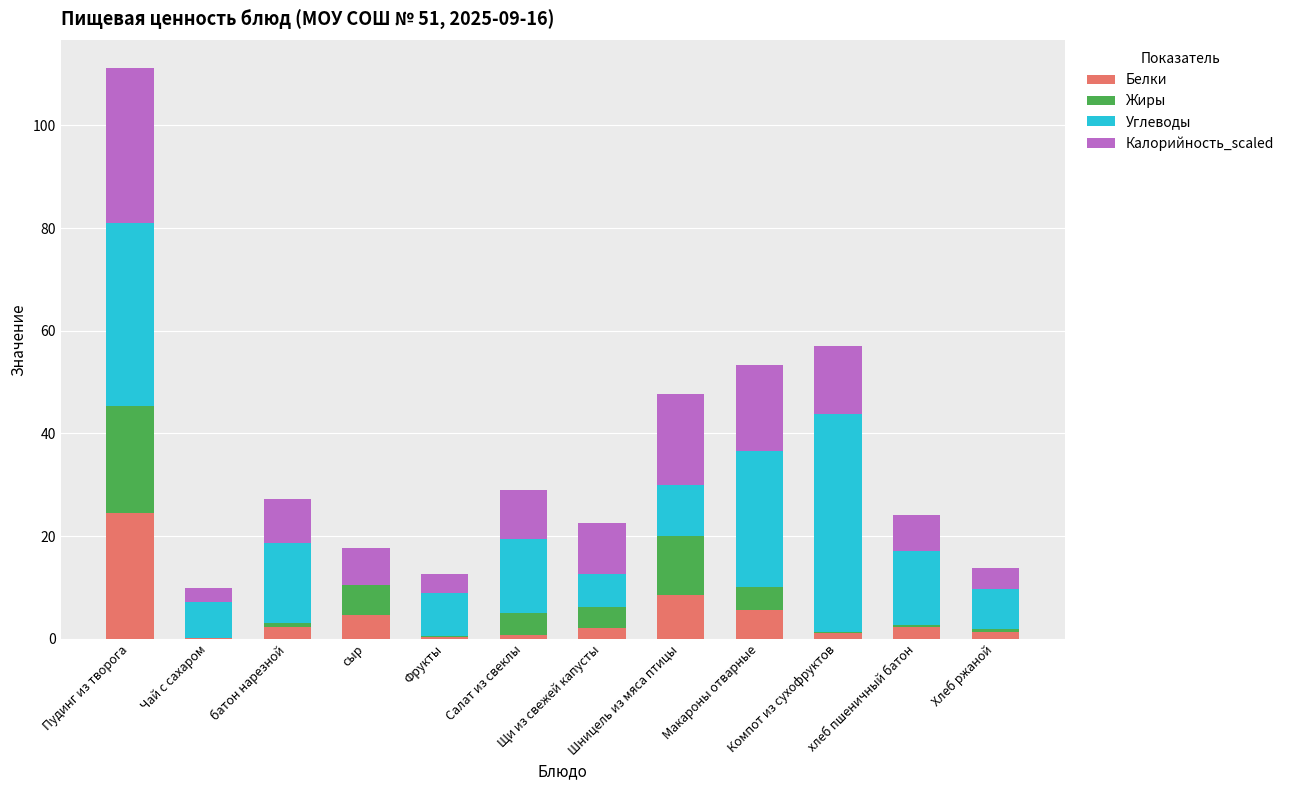

What is the highest value of the Белки series?

24.5